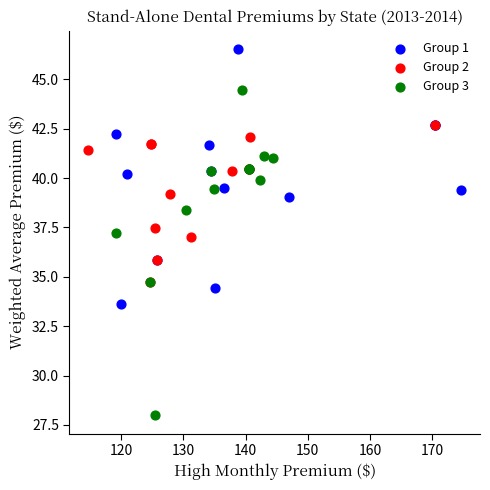

Which series contains the lowest Y value?

Group 3